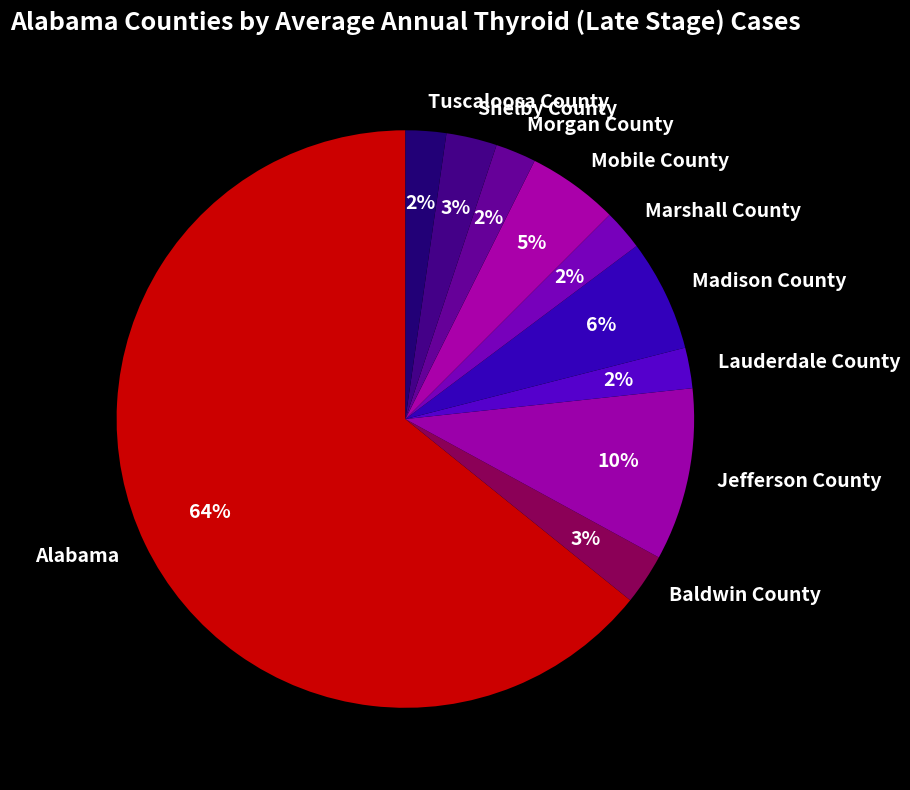

Which category has the biggest portion of the pie?

Alabama